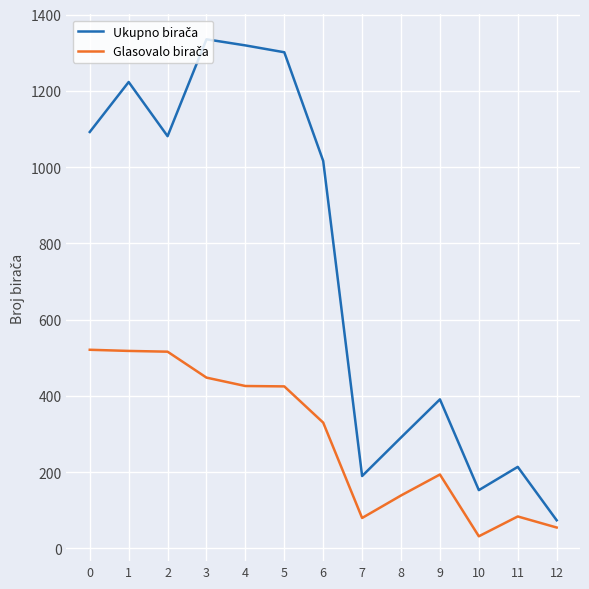

What is the total value across all series at 6?

1346